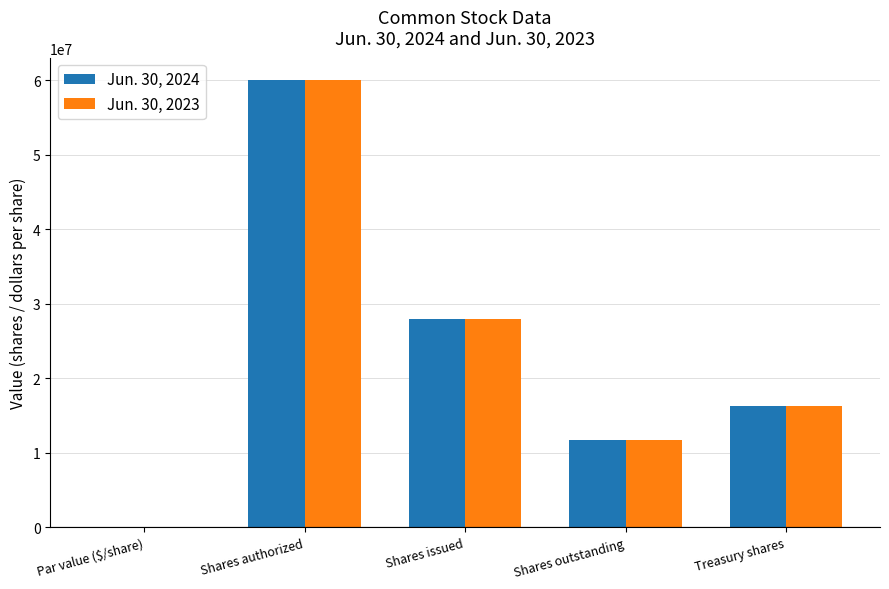

Are the bars grouped side by side (vs. stacked)?

Yes